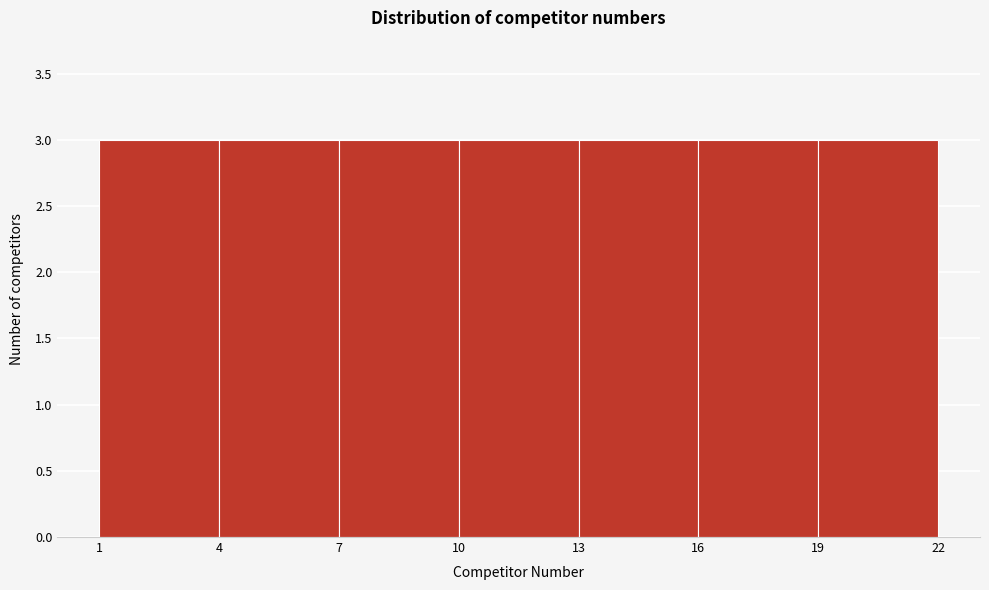

Reading left to right, list every bar in this chart as the range it spans on the x-axis followed by its height. The values are not printed on the chart, so give them approximately, as read against the axis.

1 to 4: 3
4 to 7: 3
7 to 10: 3
10 to 13: 3
13 to 16: 3
16 to 19: 3
19 to 22: 3